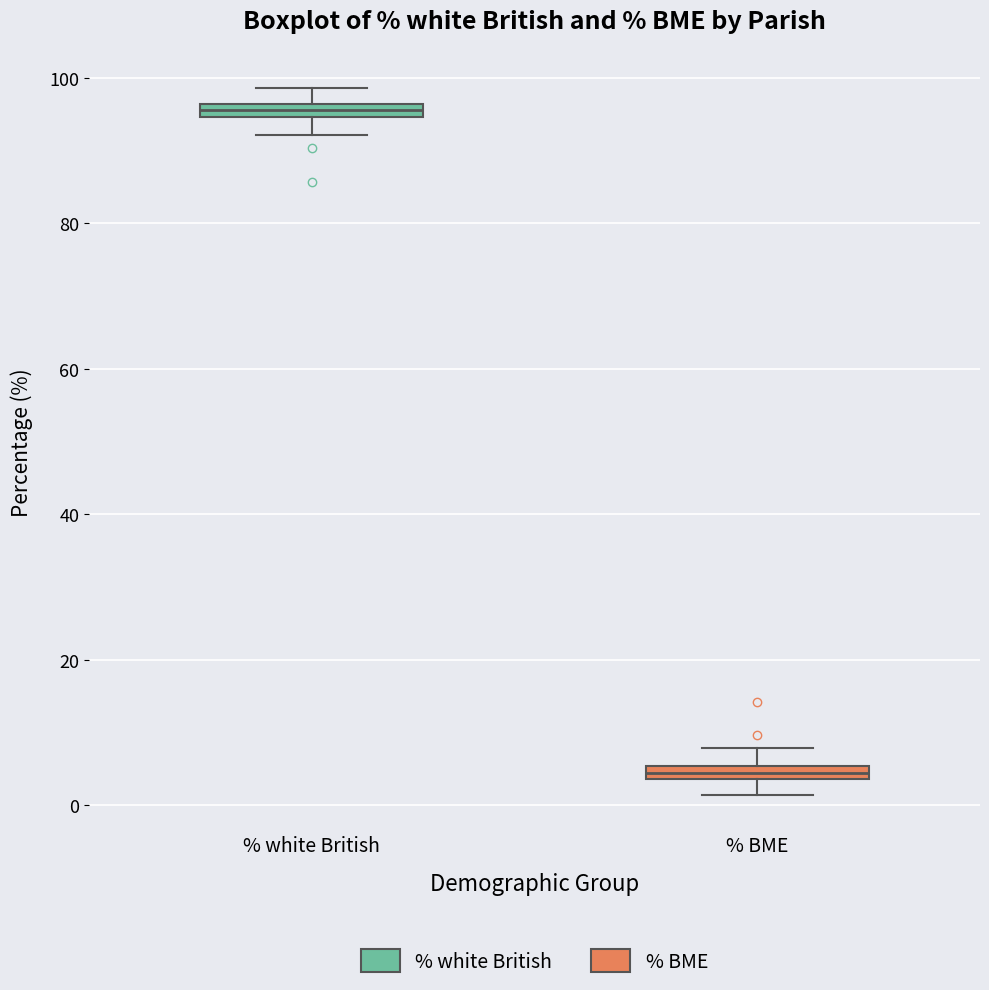

Where is the upper edge of the box for % BME on the y-axis? The values are not printed on the chart, so give them approximately, as read against the axis.

6